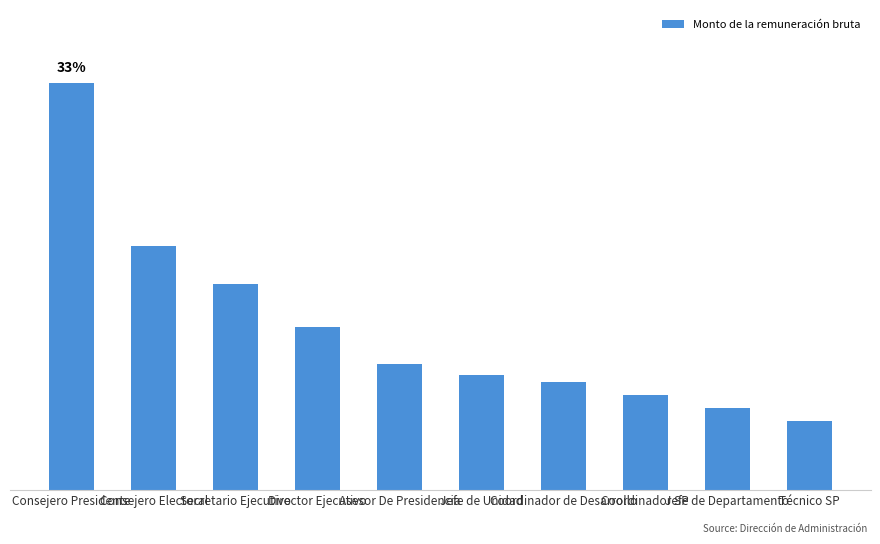

What is the minimum value shown in the chart?

20993.4